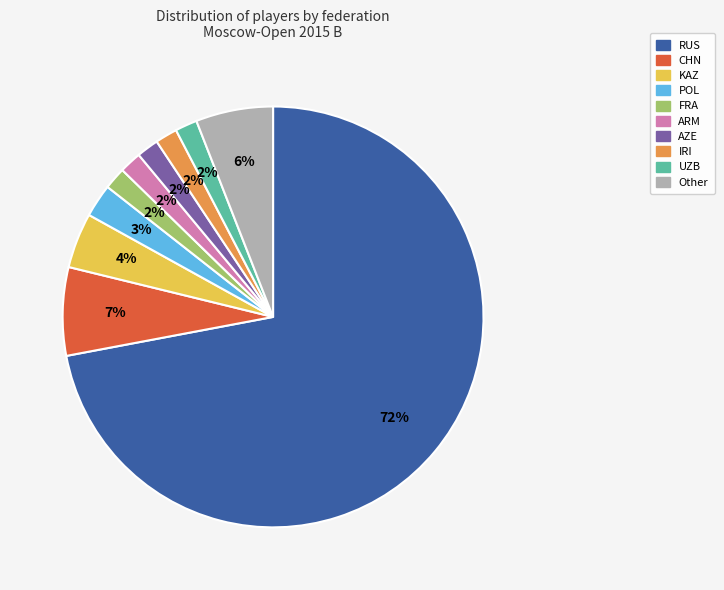

Between UZB and RUS, which is larger?

RUS